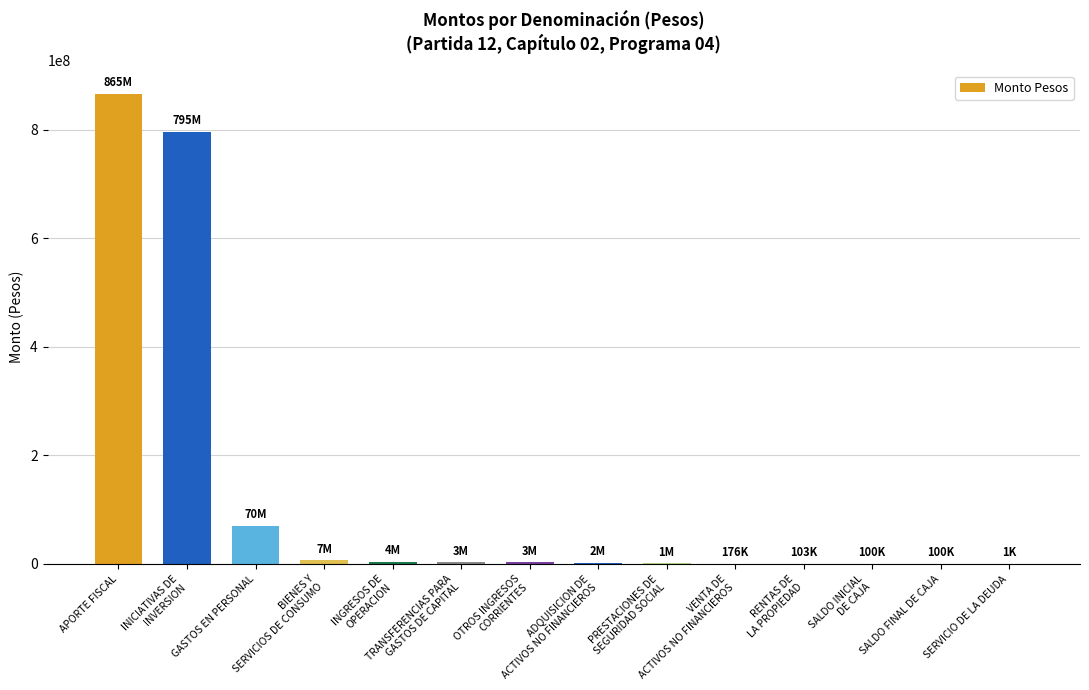

What is the sum of all values?

1751621550